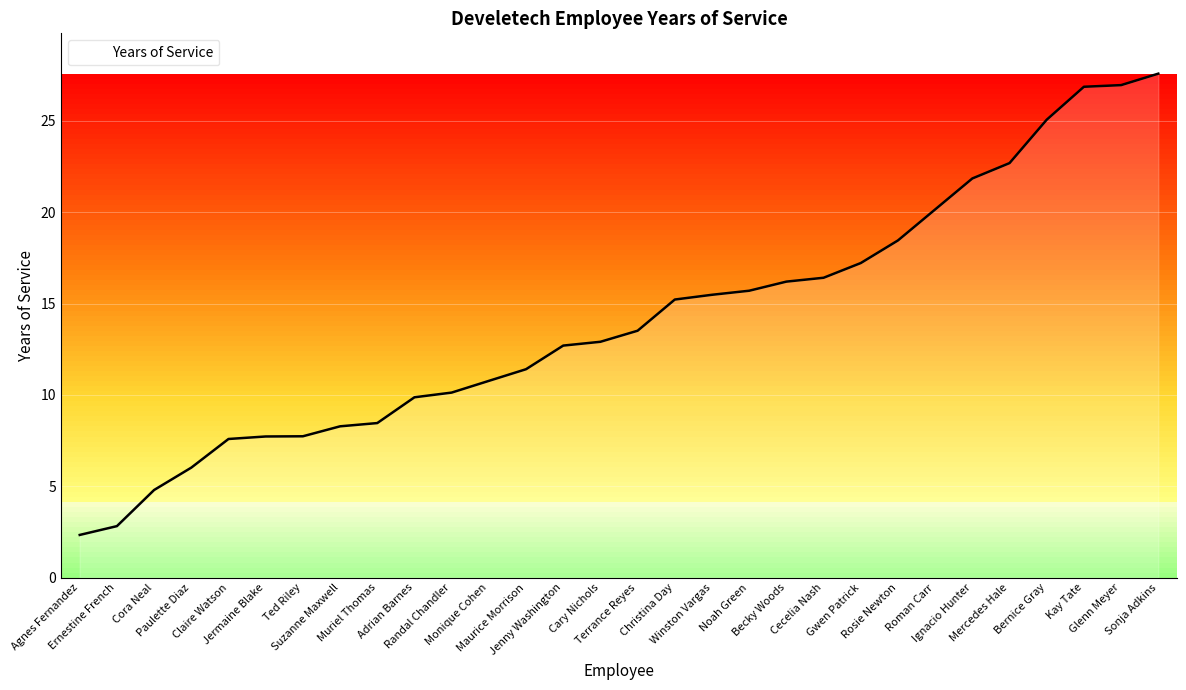

What is the smallest value displayed?

2.3